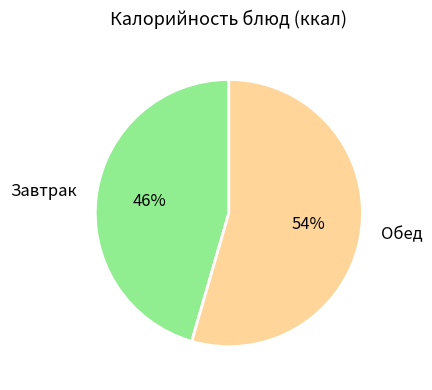

Is there a majority slice in this chart?

Yes